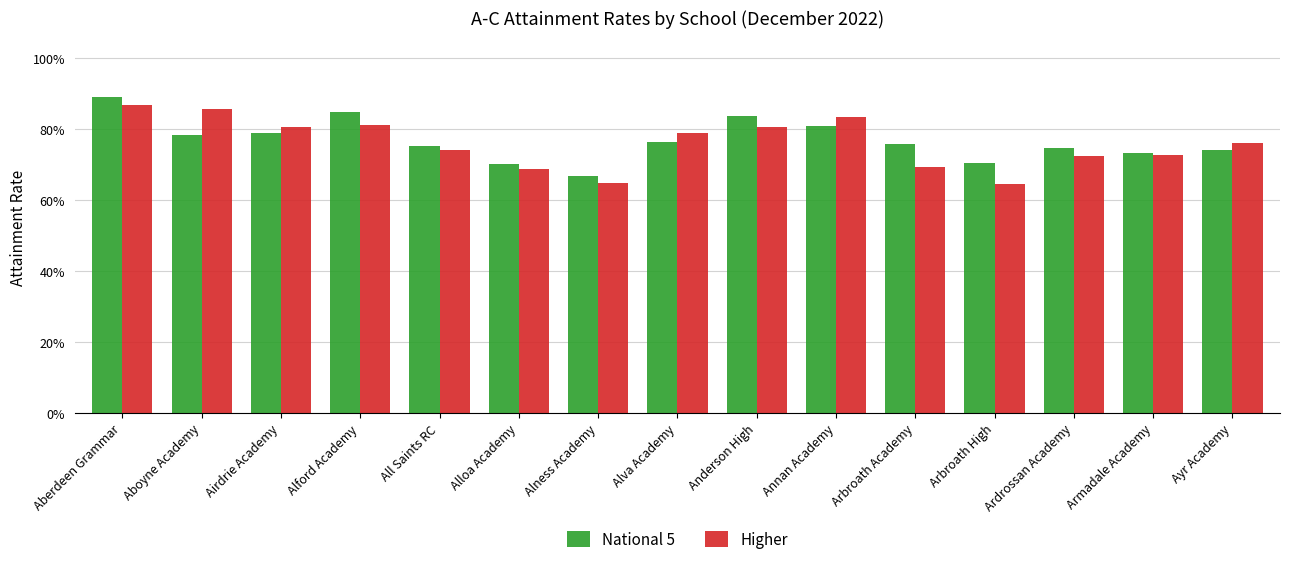

What is the minimum value for National 5?

0.7